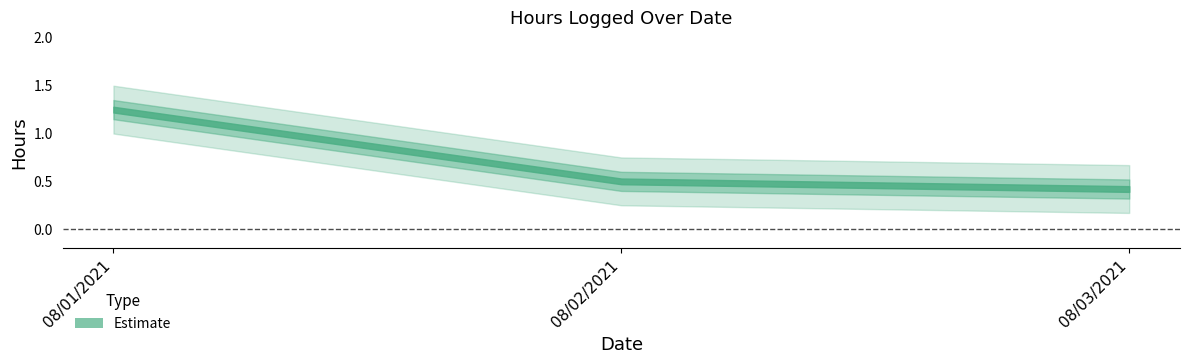

What position from the right is 08/02/2021?

2